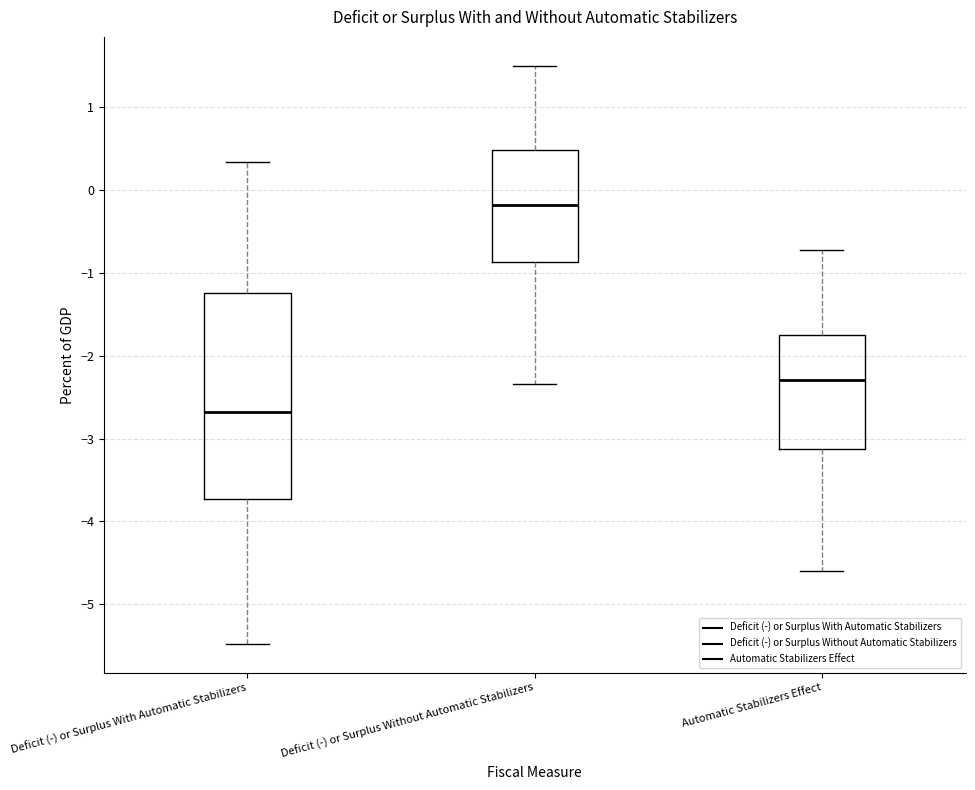

Comparing the boxes themselves (not the whiskers), which one is the tallest?

Deficit (-) or Surplus With Automatic Stabilizers